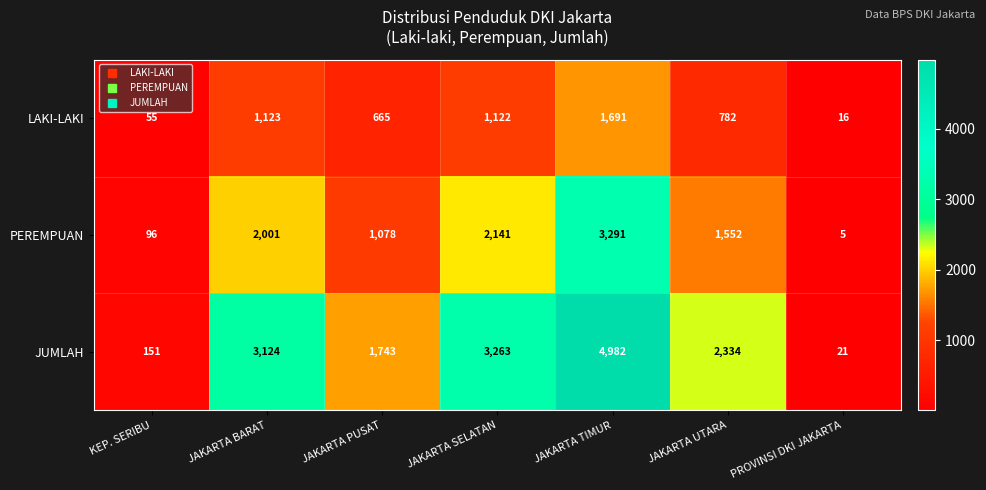

At which category is the sum across all series the highest?

JAKARTA TIMUR